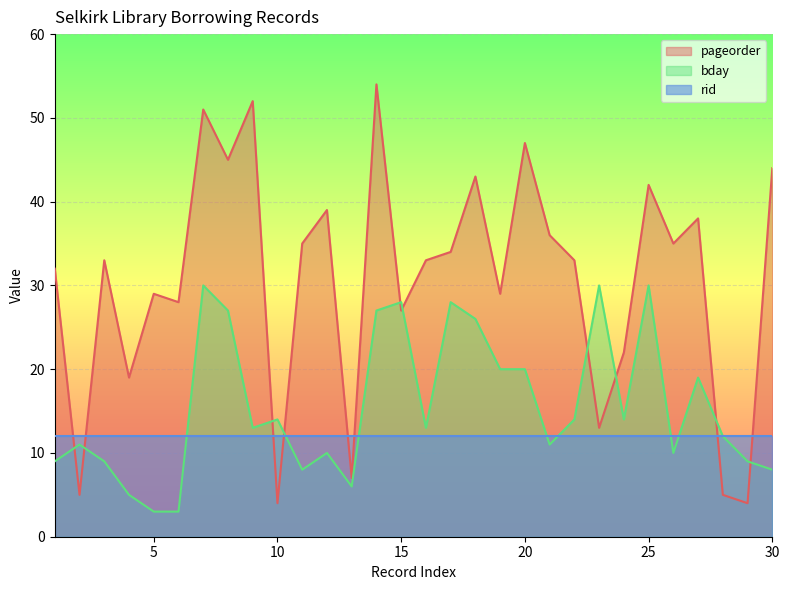

List the series in order of their peak value, lowest first.

rid, bday, pageorder